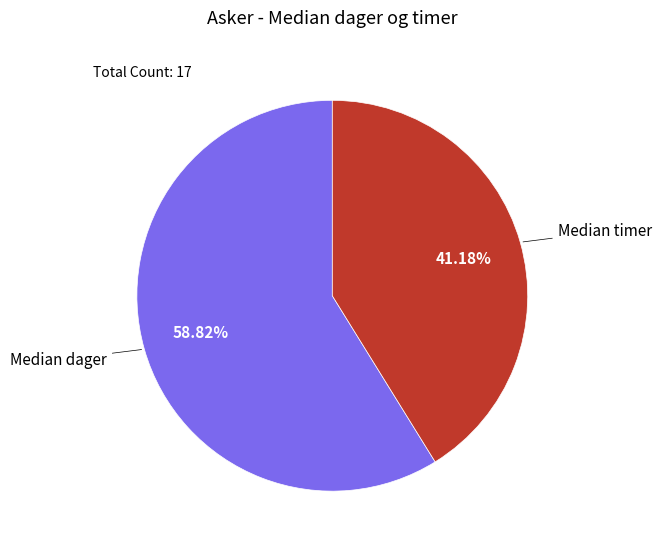

Is there a majority slice in this chart?

Yes